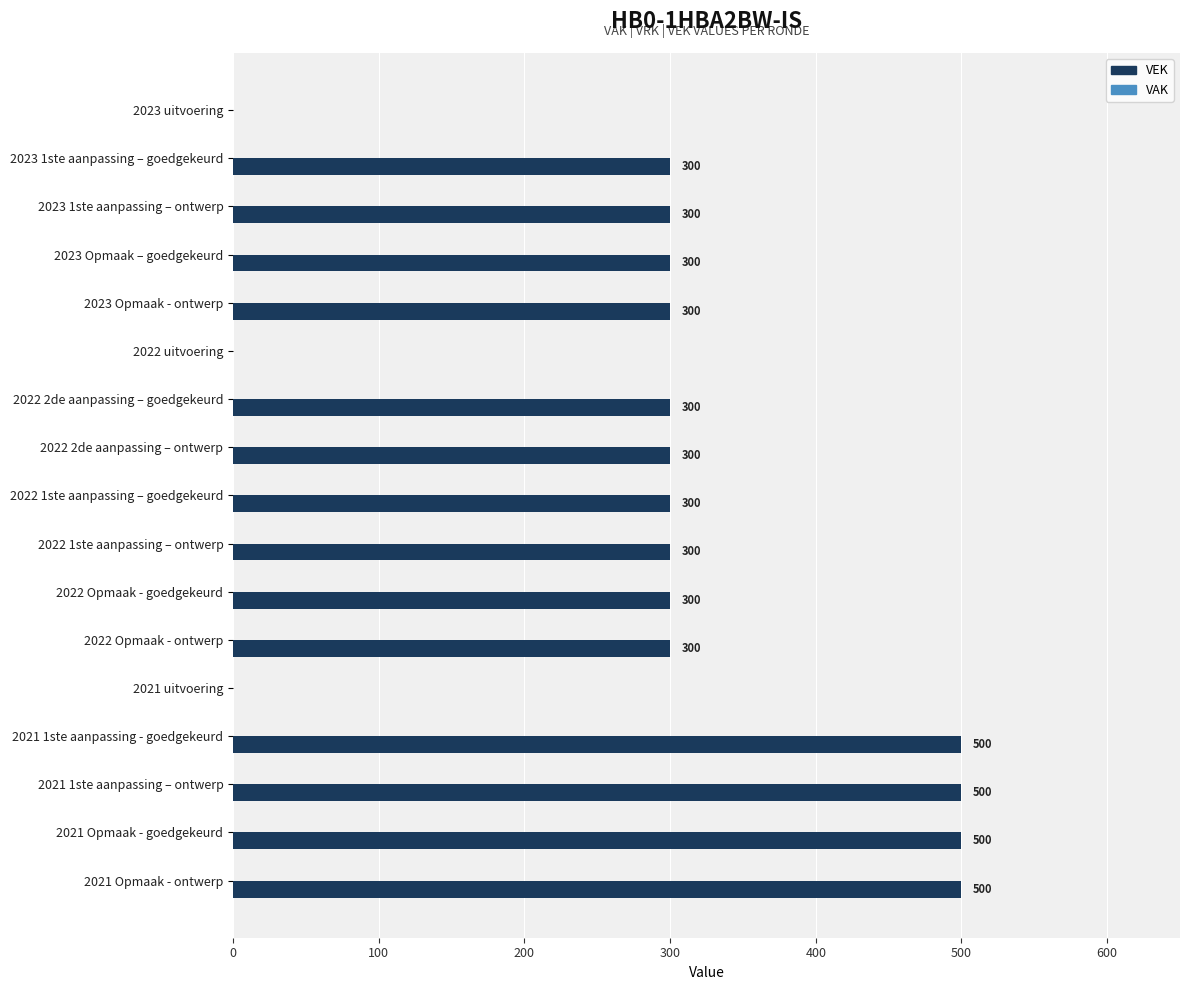

What value does the data have at 2023 1ste aanpassing – ontwerp?

300